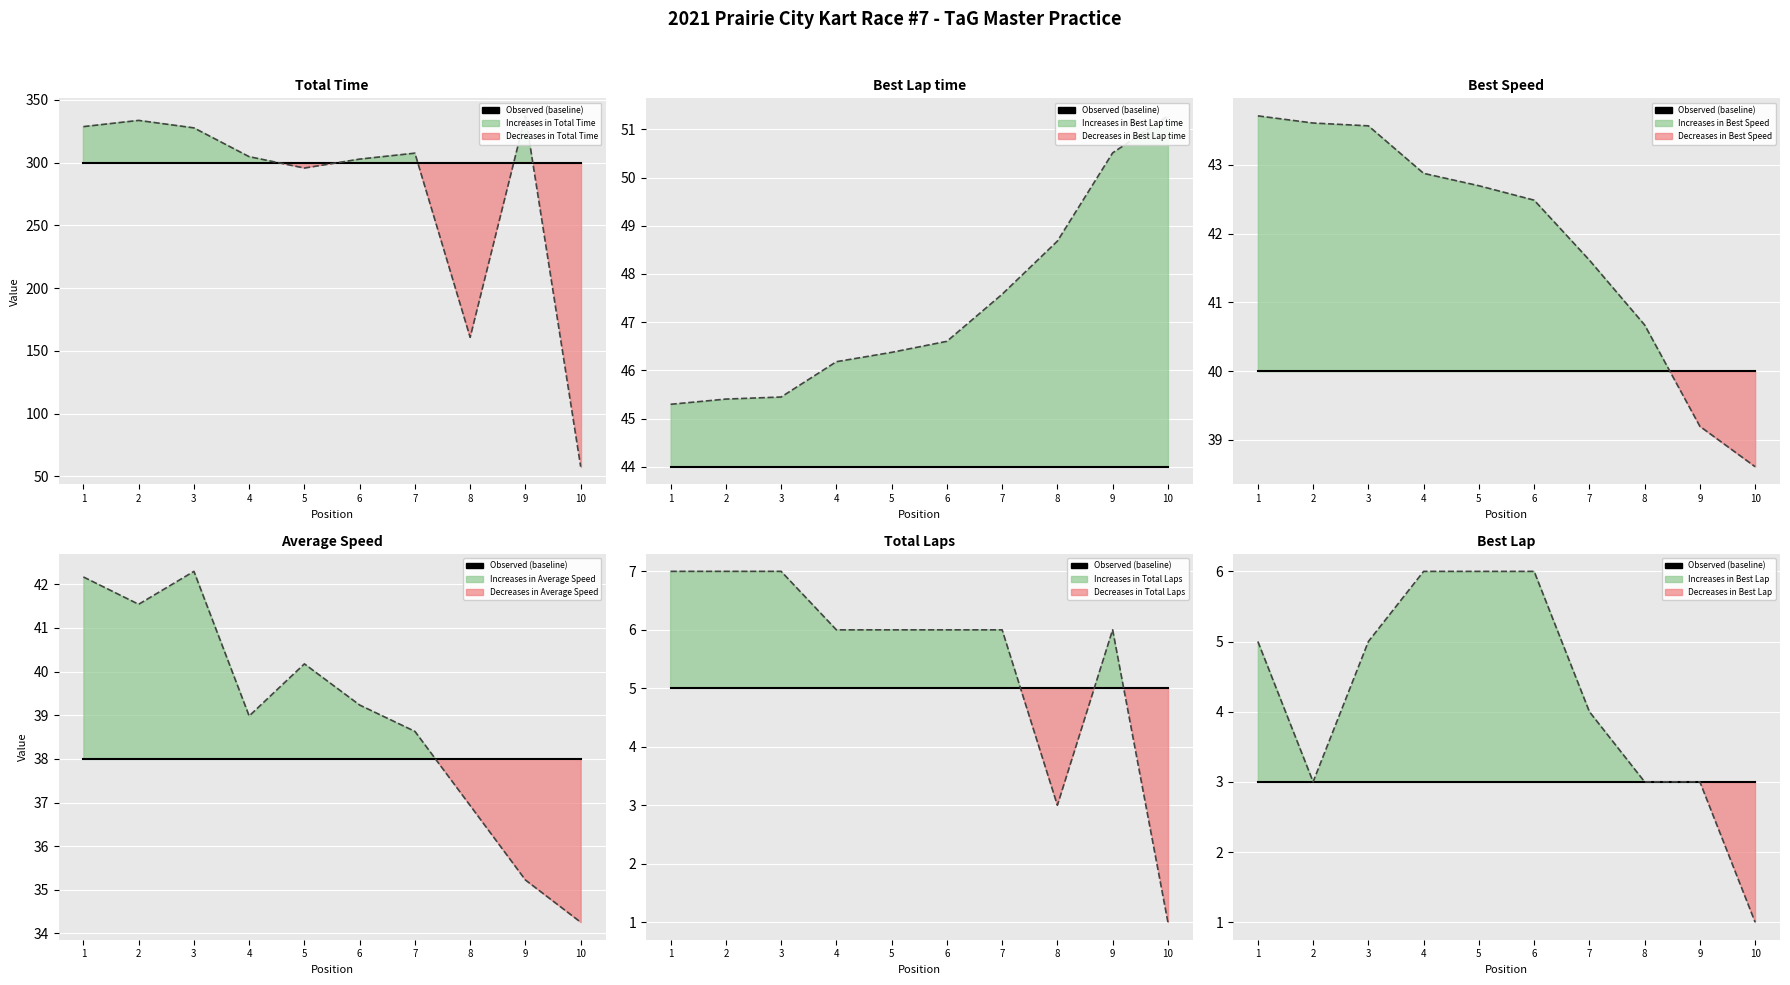

True or false: Total Laps and Best Lap cross at least once.

False